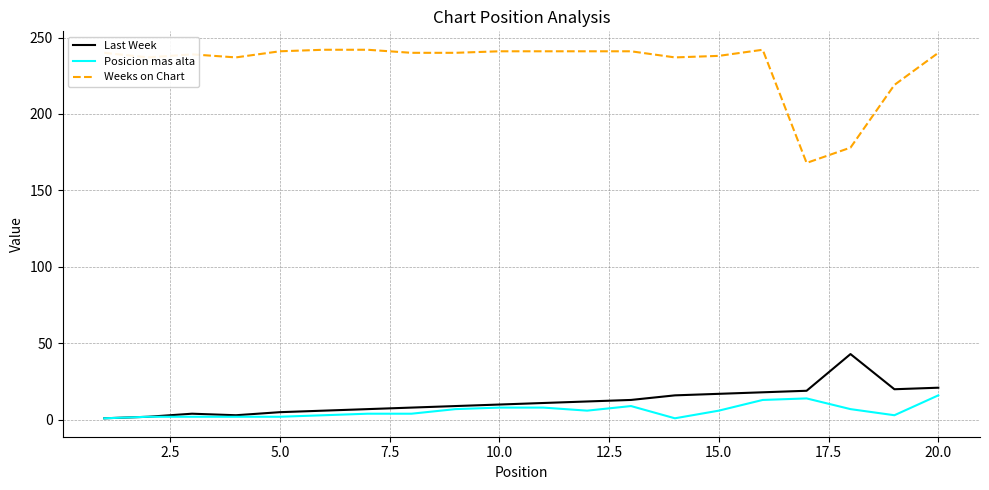

What is the maximum value for Last Week?

43